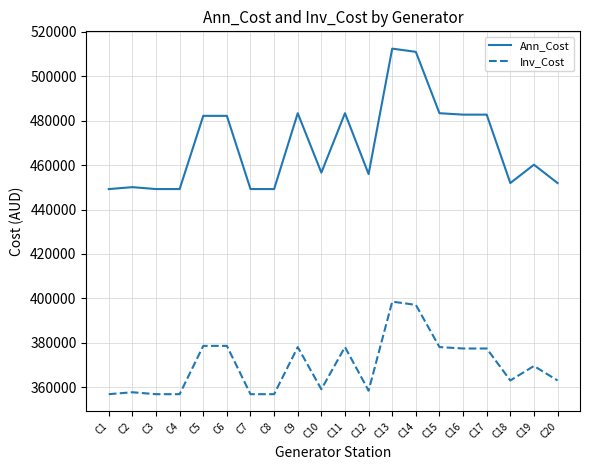

What is the difference between the highest and lowest values at C6?

103620.0